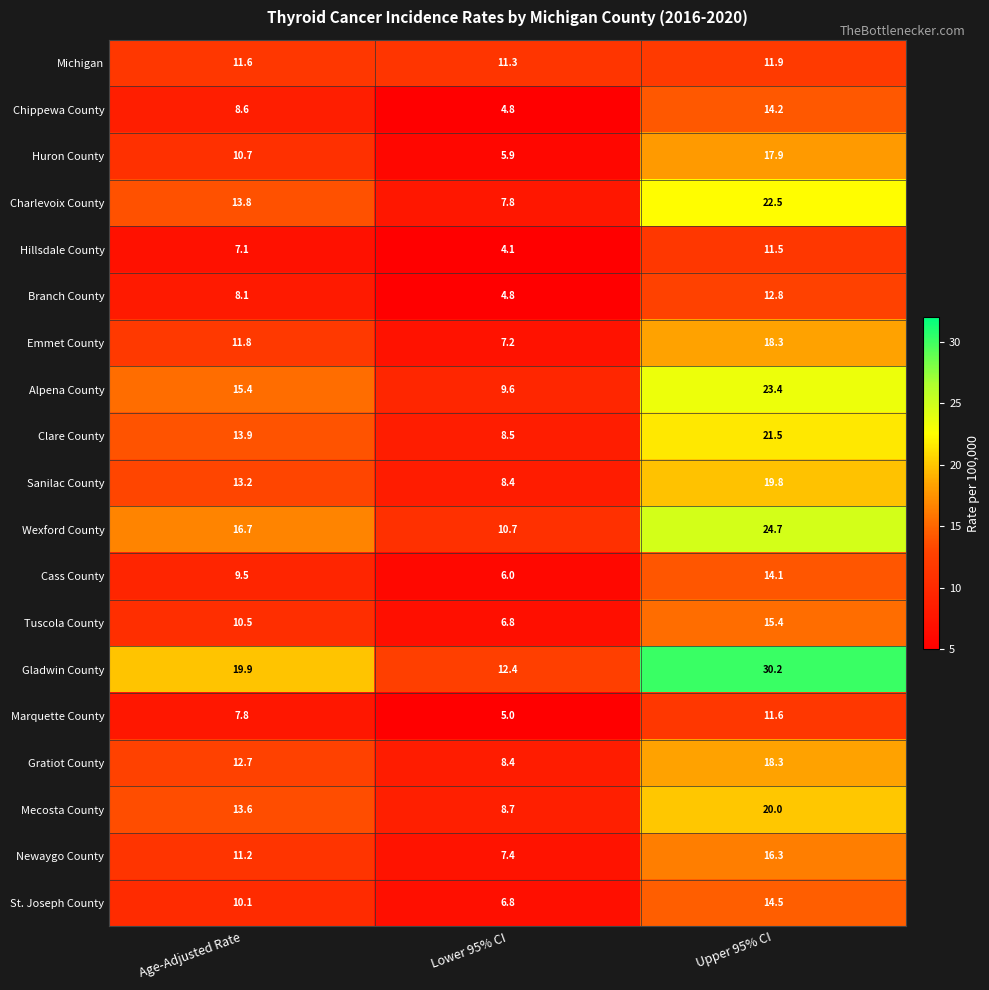

What is the difference between the Tuscola County values at Lower 95% CI and Age-Adjusted Rate?

3.7